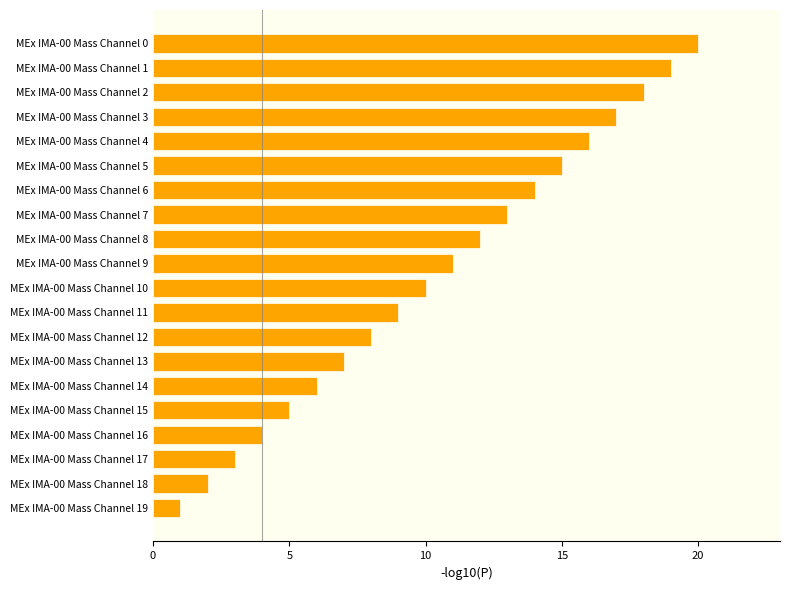

List the labels in order of value, largest first.

MEx IMA-00 Mass Channel 0, MEx IMA-00 Mass Channel 1, MEx IMA-00 Mass Channel 2, MEx IMA-00 Mass Channel 3, MEx IMA-00 Mass Channel 4, MEx IMA-00 Mass Channel 5, MEx IMA-00 Mass Channel 6, MEx IMA-00 Mass Channel 7, MEx IMA-00 Mass Channel 8, MEx IMA-00 Mass Channel 9, MEx IMA-00 Mass Channel 10, MEx IMA-00 Mass Channel 11, MEx IMA-00 Mass Channel 12, MEx IMA-00 Mass Channel 13, MEx IMA-00 Mass Channel 14, MEx IMA-00 Mass Channel 15, MEx IMA-00 Mass Channel 16, MEx IMA-00 Mass Channel 17, MEx IMA-00 Mass Channel 18, MEx IMA-00 Mass Channel 19